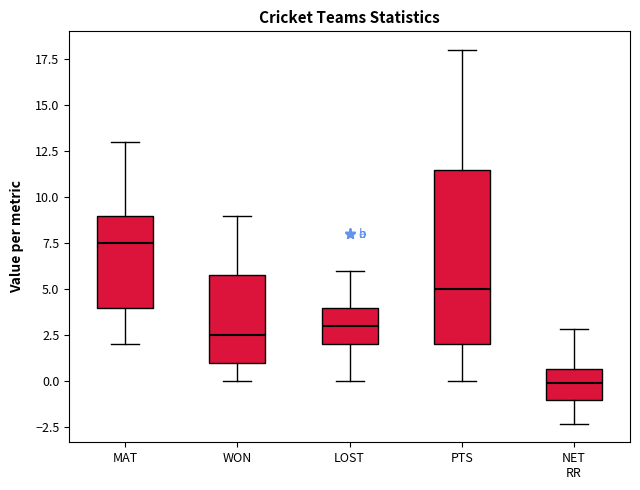

Which box has the lowest median line?

NET RR